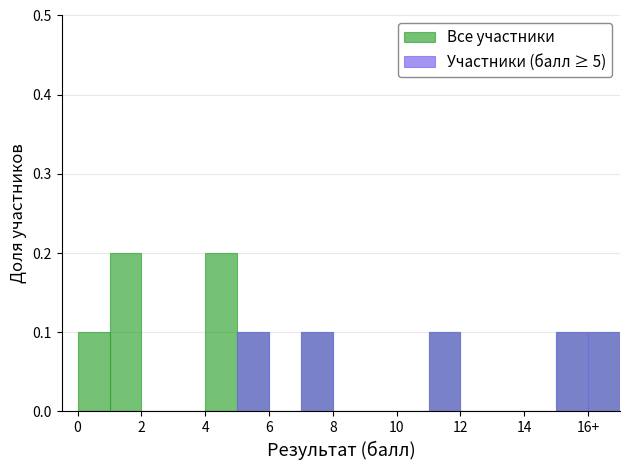

Reading left to right, extract all data points from this chart.

Все участники: 0.1	0.2	0.0	0.0	0.2	0.1	0.0	0.1	0.0	0.0	0.0	0.1	0.0	0.0	0.0	0.1	0.1
Участники (балл ≥ 5): 0.0	0.0	0.0	0.0	0.0	0.1	0.0	0.1	0.0	0.0	0.0	0.1	0.0	0.0	0.0	0.1	0.1